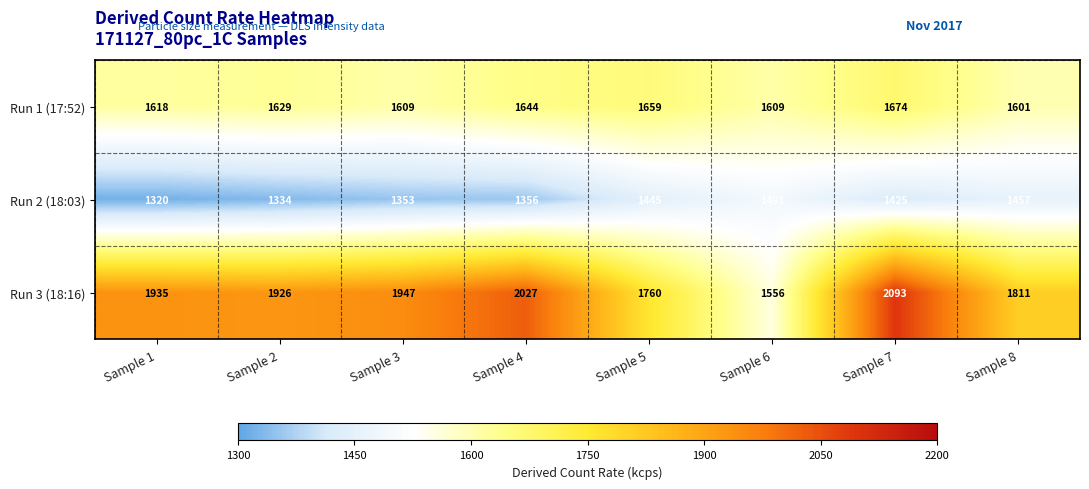

How many categories are shown in the chart?

8